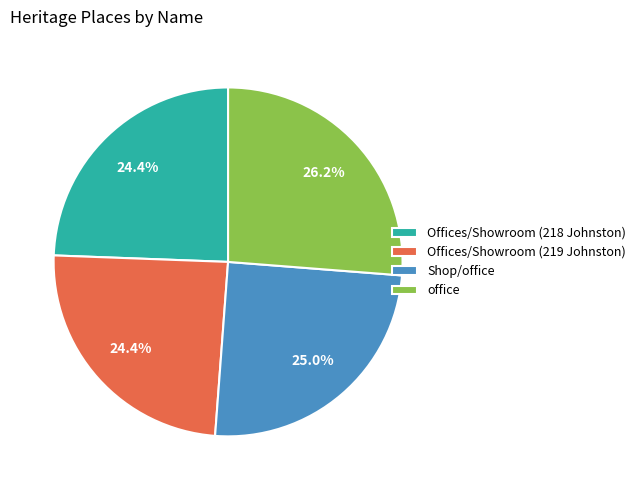

Is Shop/office the majority of the pie?

No